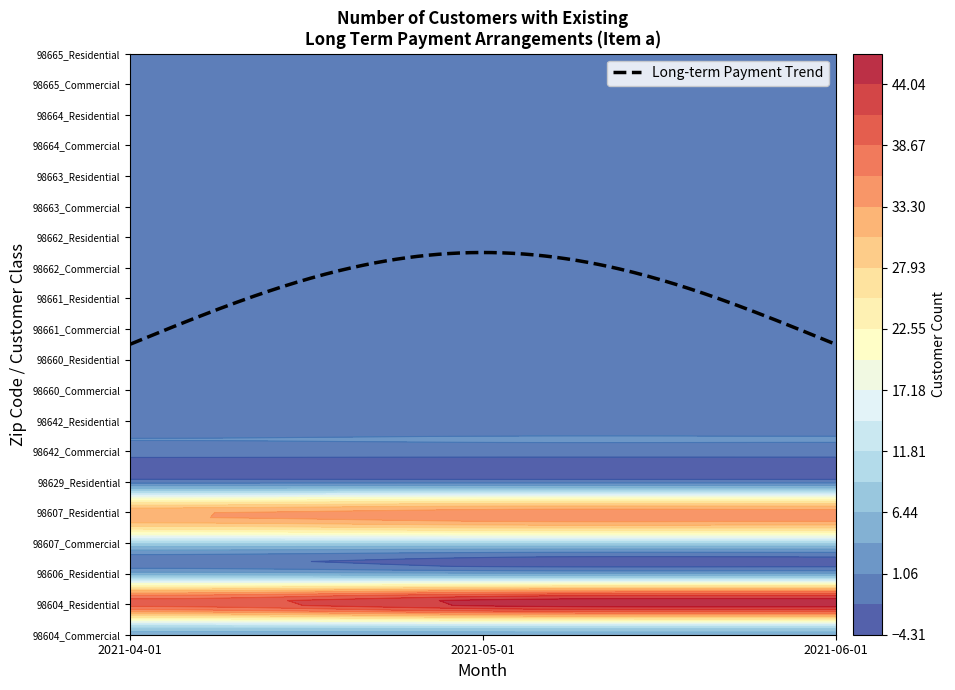

Which series has the widest spread of values?

98604_Residential